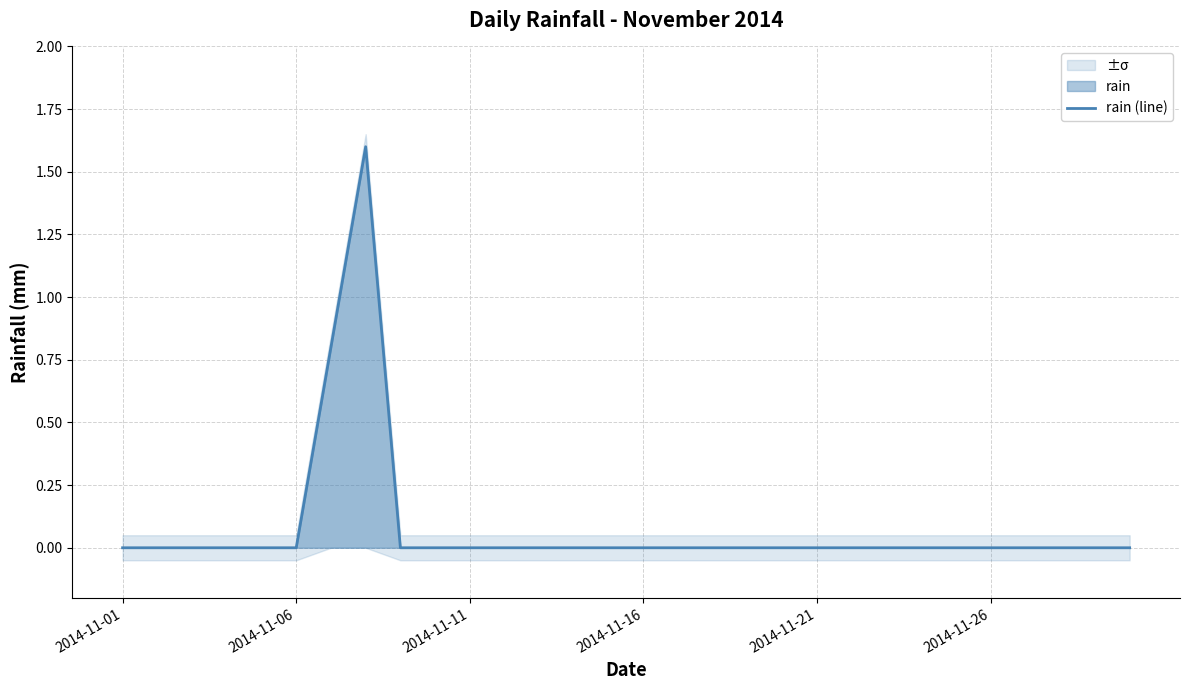

How many interior local peaks (higher than both neighbors) does the data have?

1